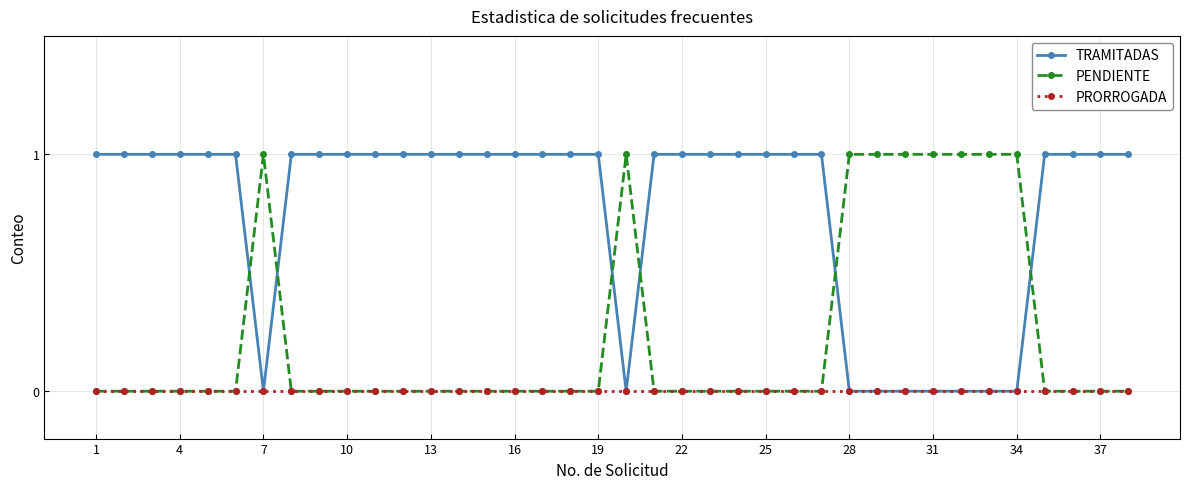

Which series has the largest total across all categories?

TRAMITADAS